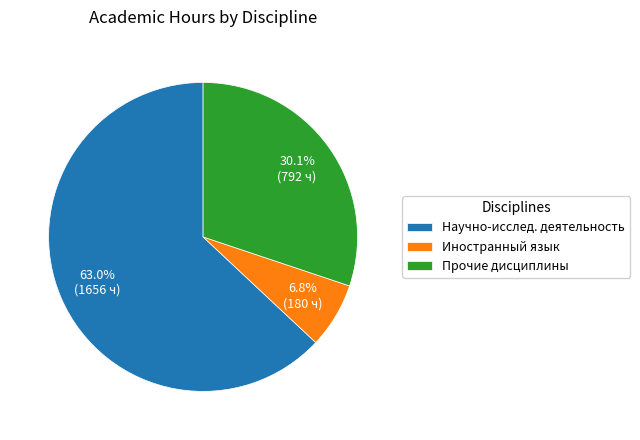

What is the largest slice in the pie chart?

Научно-исслед. деятельность